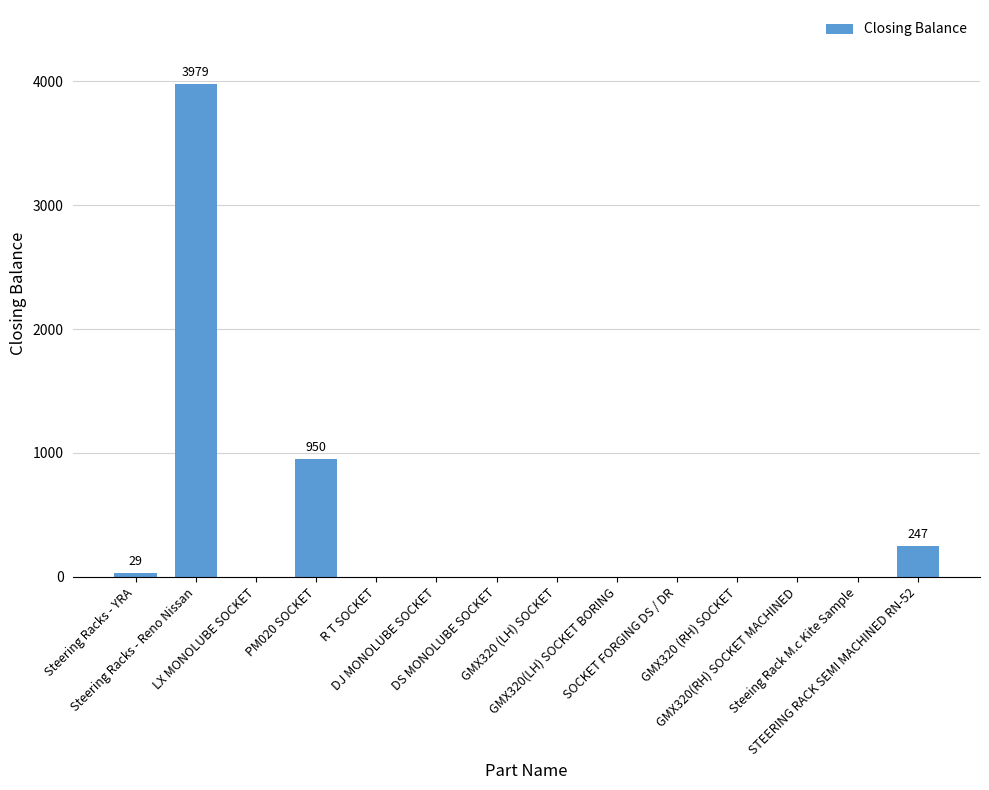

Does the chart contain stacked bars?

No